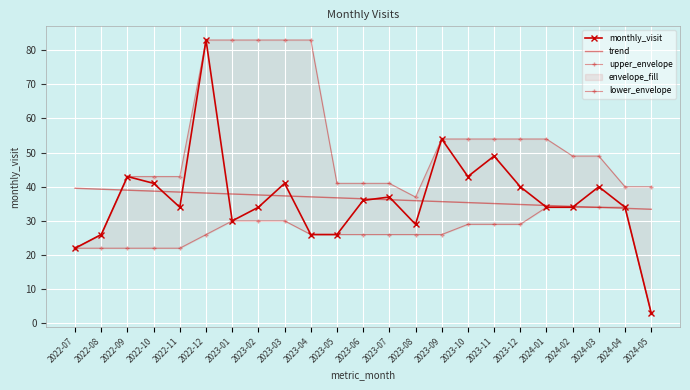

The value of trend at 2024-03 is 34.0. True or false?

True